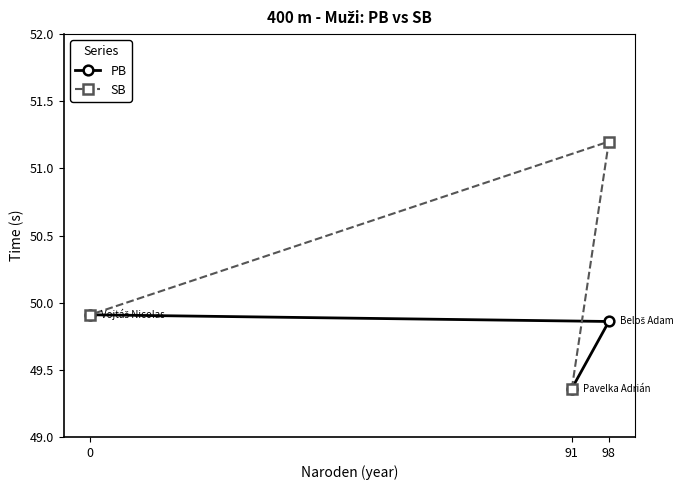

Reading right to left, list all the values displayed in this chart.

PB: 0=49.9	98=49.9	91=49.4
SB: 0=49.9	98=51.2	91=49.4